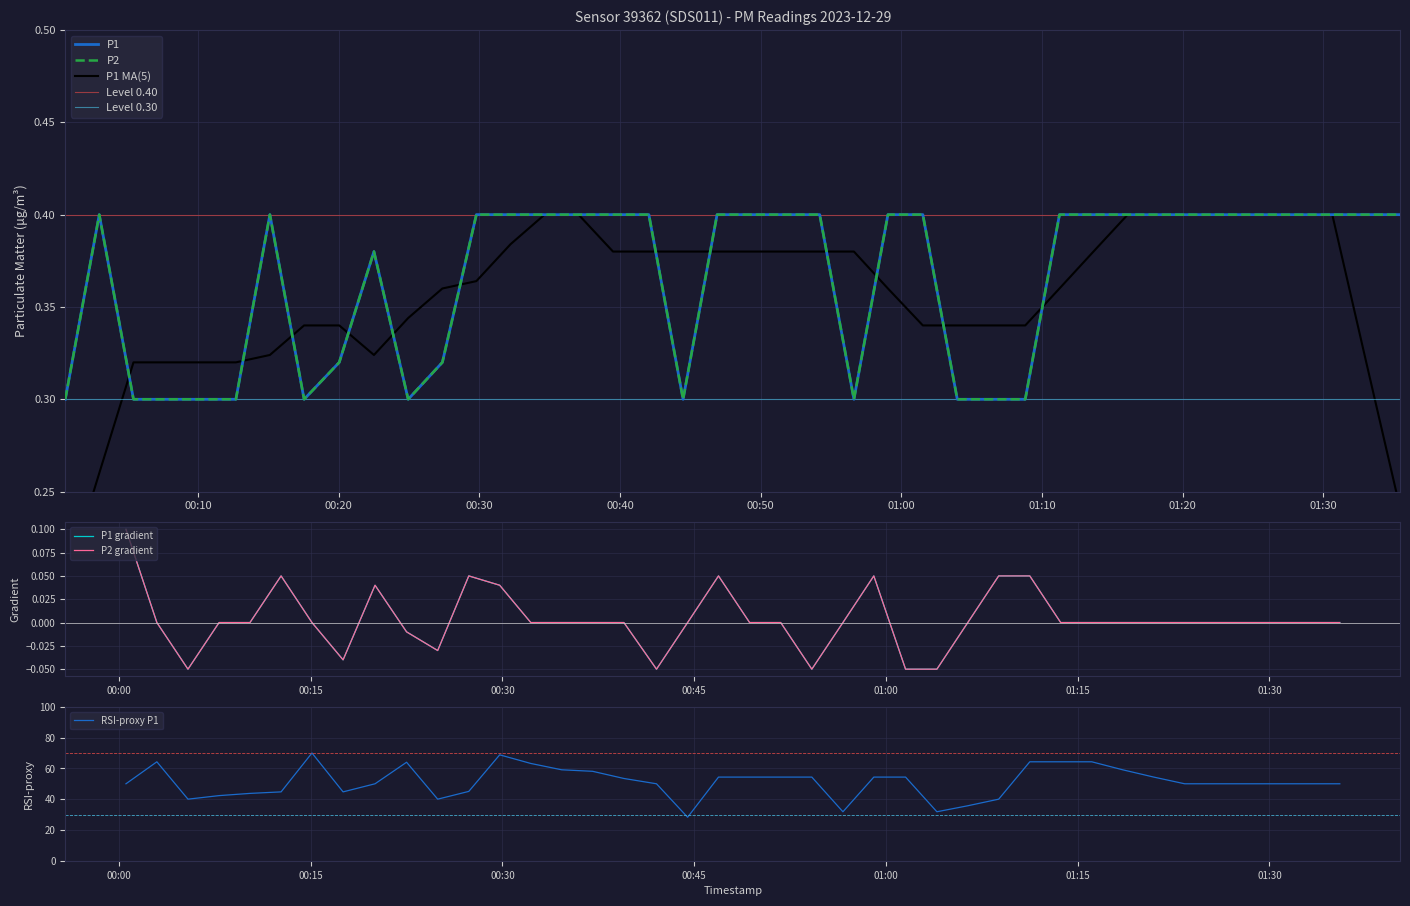

What is the sum of all P1 values?

14.6